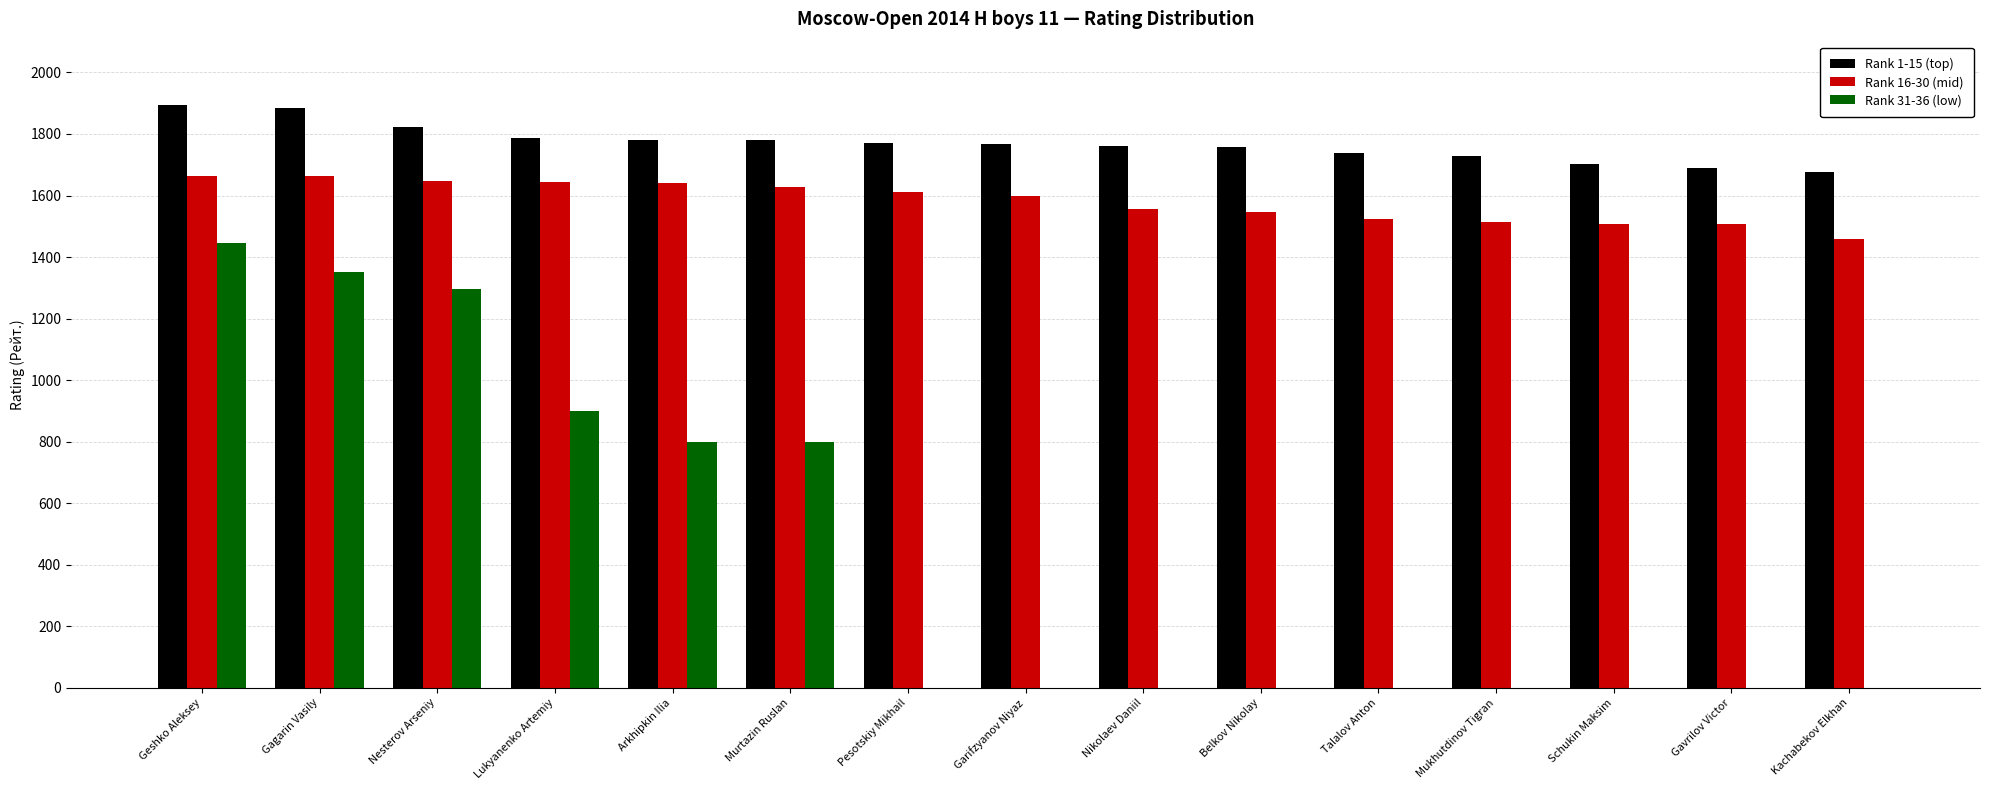

What is the total value across all series at Murtazin Ruslan?

4209